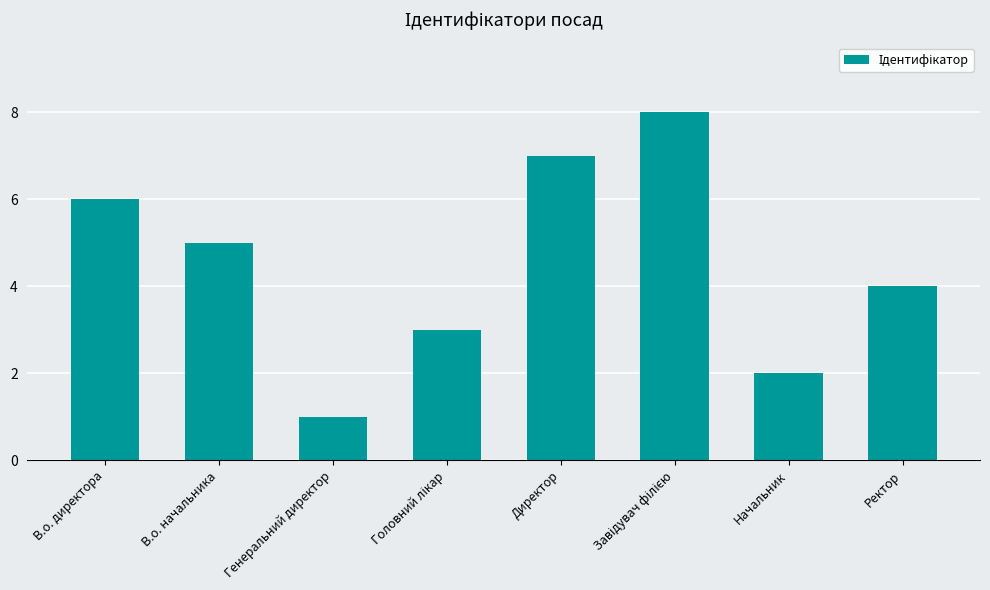

What is the difference between the second highest and second lowest values?

5